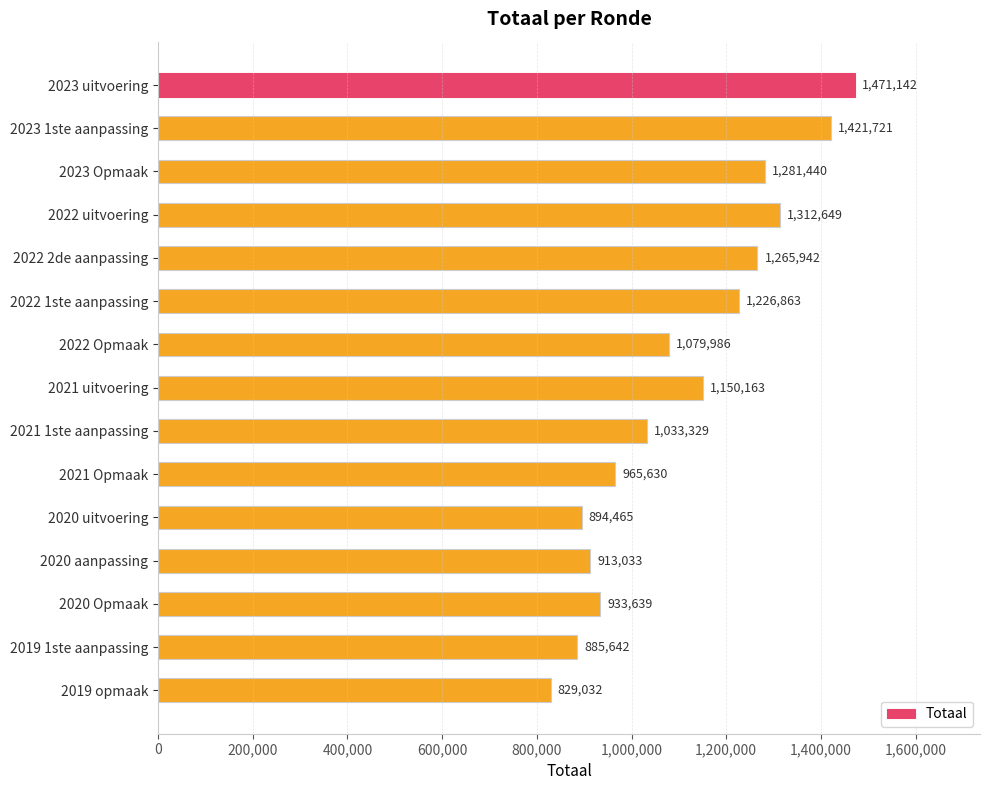

Which label corresponds to the smallest value in the chart?

2019 opmaak